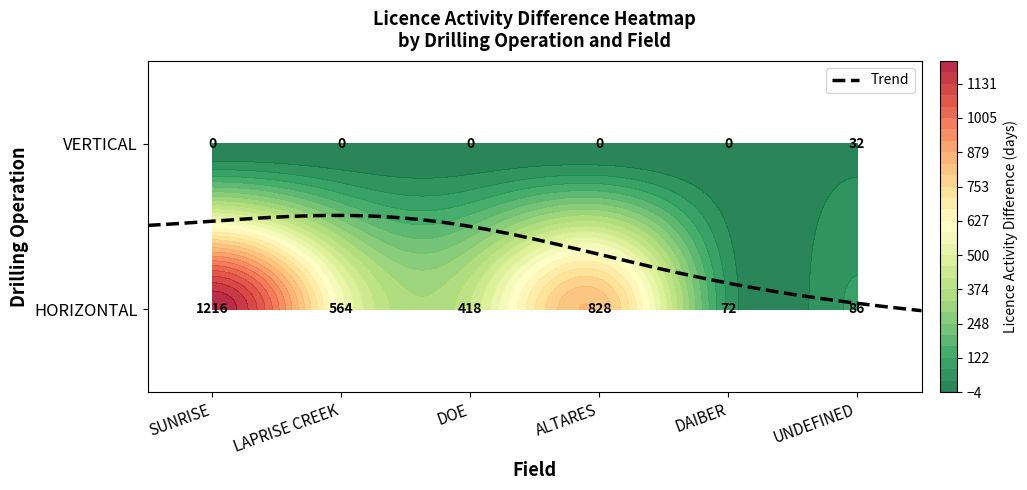

Which series has the largest total across all categories?

HORIZONTAL